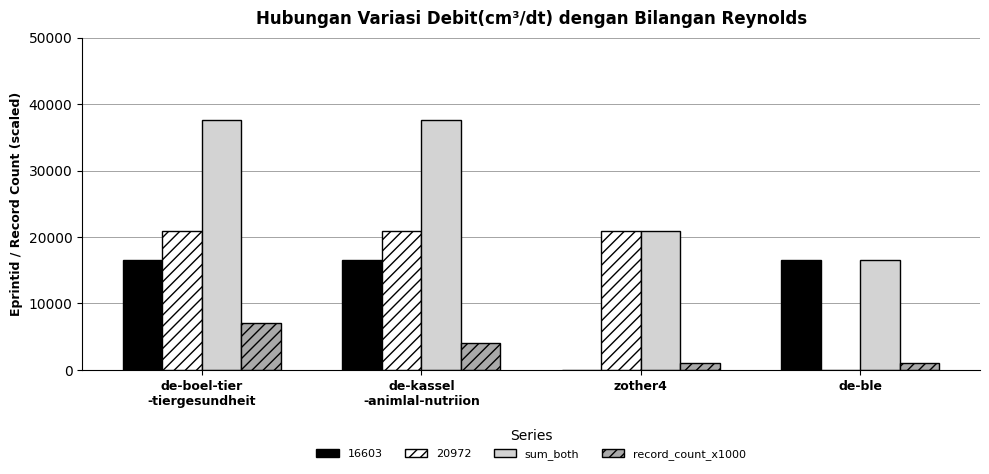

Which series has the largest total across all categories?

sum_both